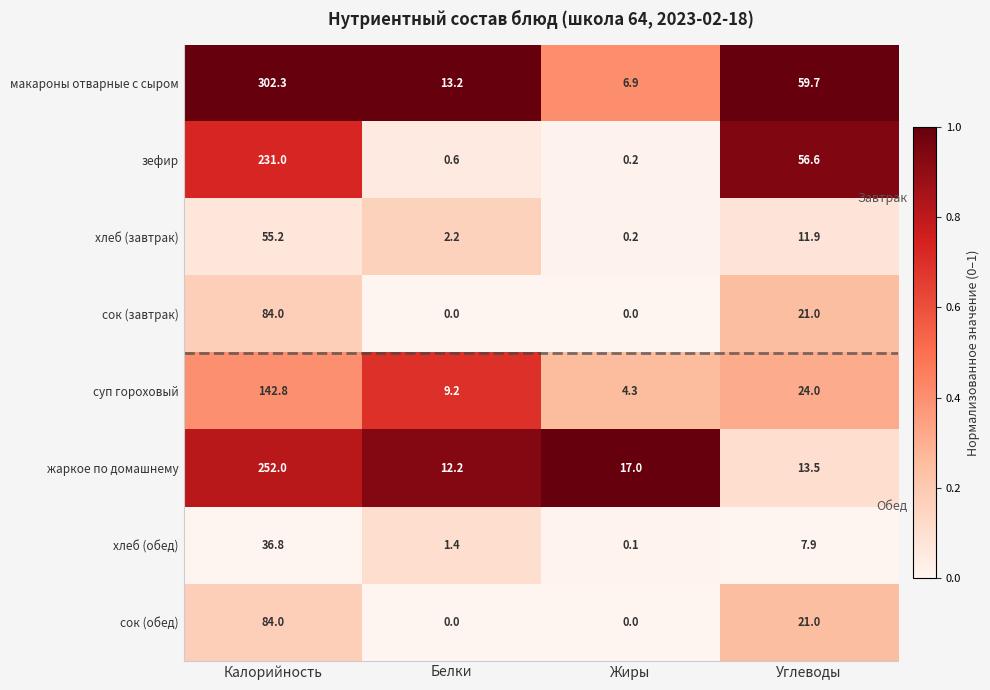

The сок (завтрак) series shows 0.0 at Белки. True or false?

True